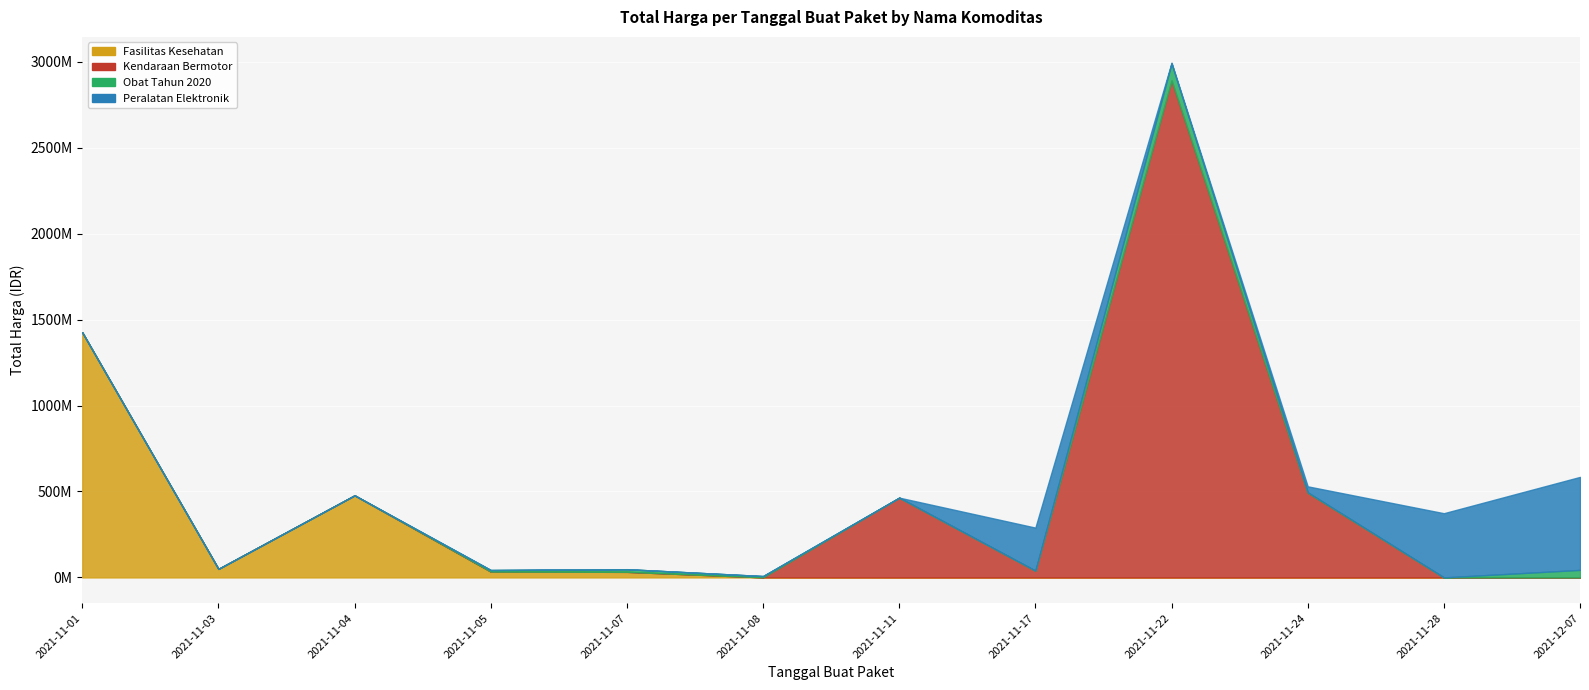

How many values in the Kendaraan Bermotor series exceed 0?

4